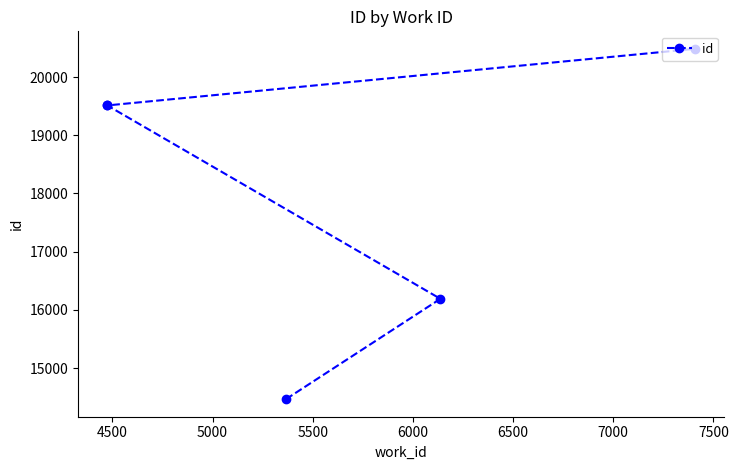

What is the difference between the maximum and second lowest values?

4295